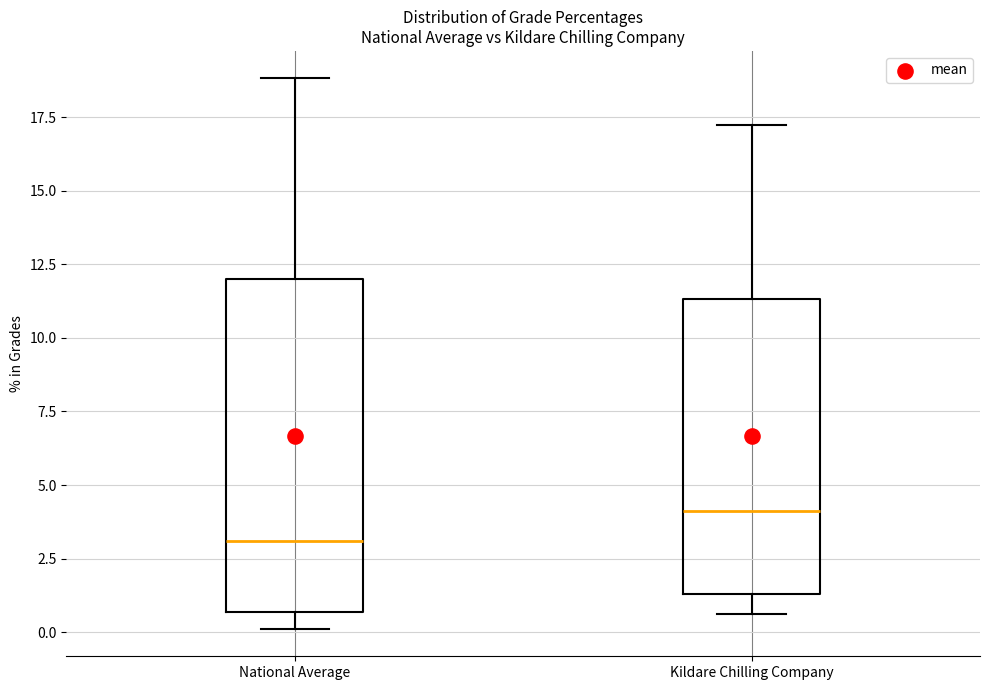

Reading left to right, read every box against the y-axis: the position of its median line, the range the box covers, and the ends of its whiskers. The values are not printed on the chart, so give them approximately, as read against the axis.

National Average: median 3.0, box 0.5 to 12.0, whiskers 0.0 to 19.0
Kildare Chilling Company: median 4.0, box 1.5 to 11.5, whiskers 0.5 to 17.0